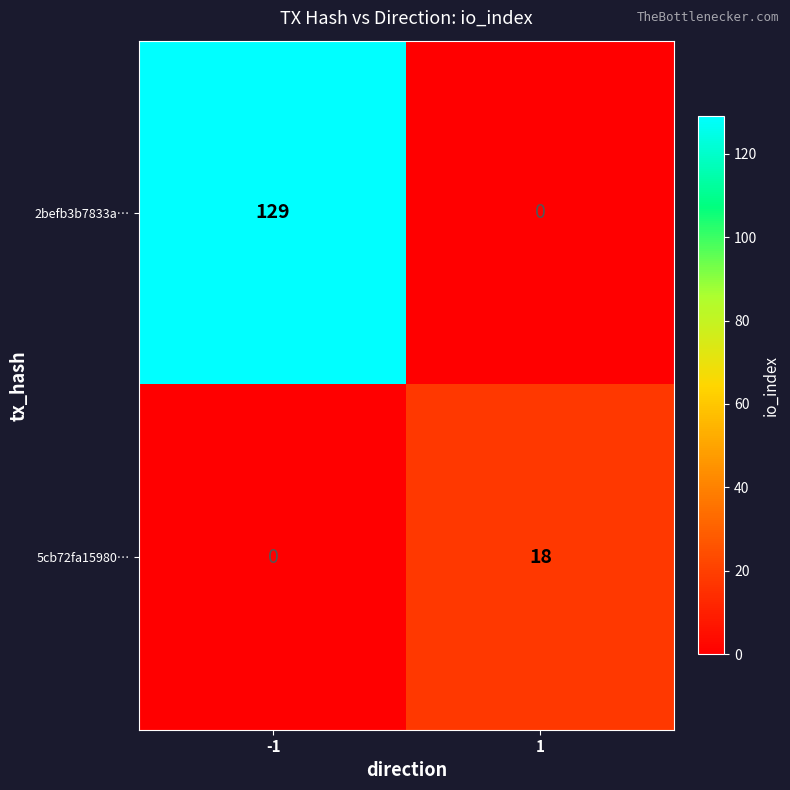

Reading left to right, what are all the values shown in this chart?

2befb3b7833a…: 129	0
5cb72fa15980…: 0	18